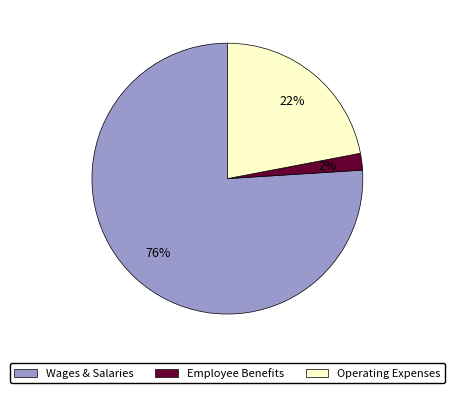

Is there a majority slice in this chart?

Yes